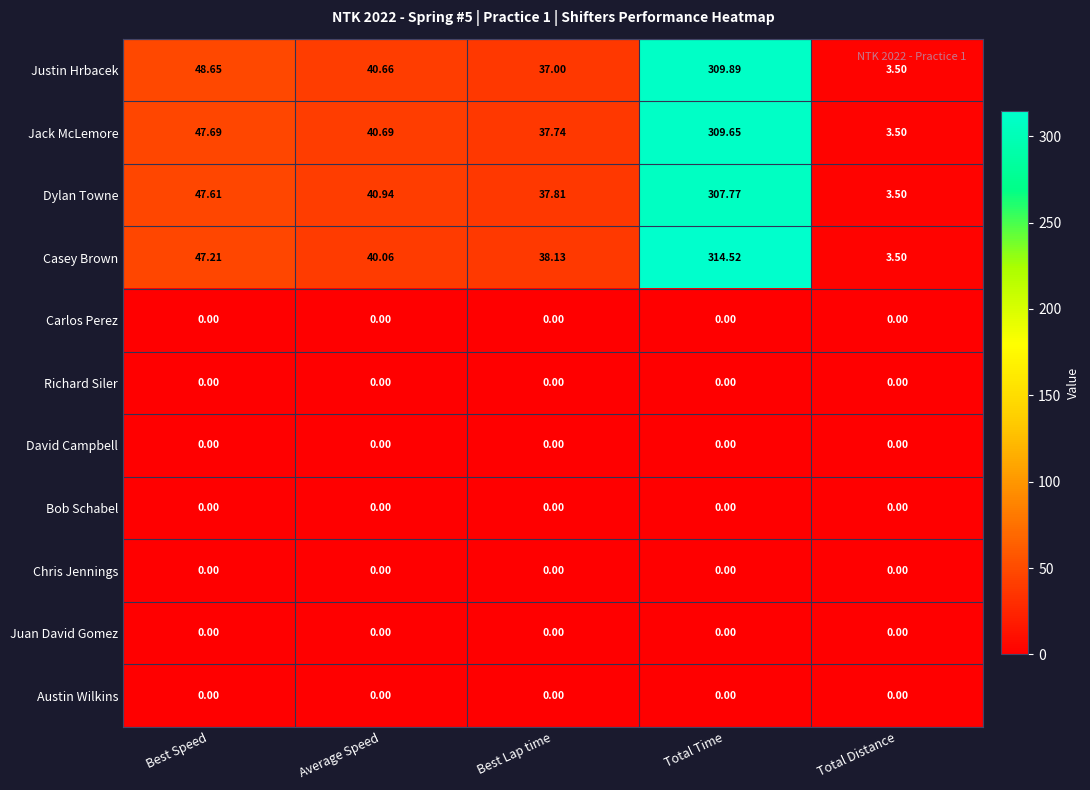

At how many categories does at least one series exceed 176?

1